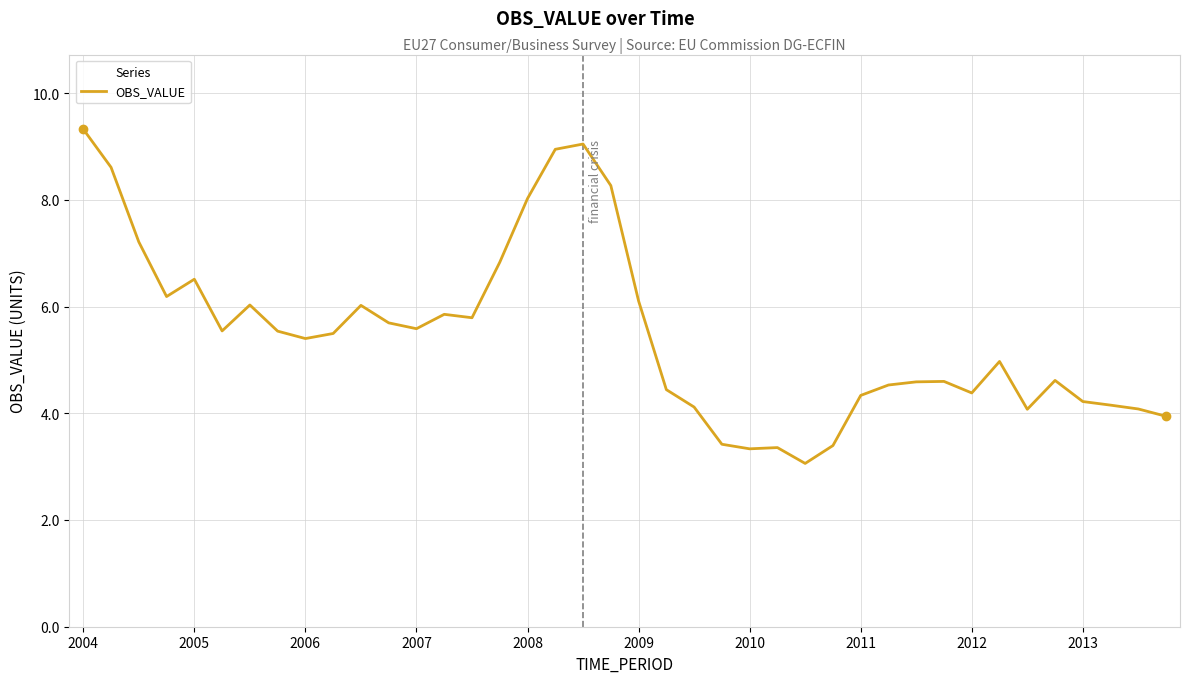

What is the greatest value displayed?

9.3